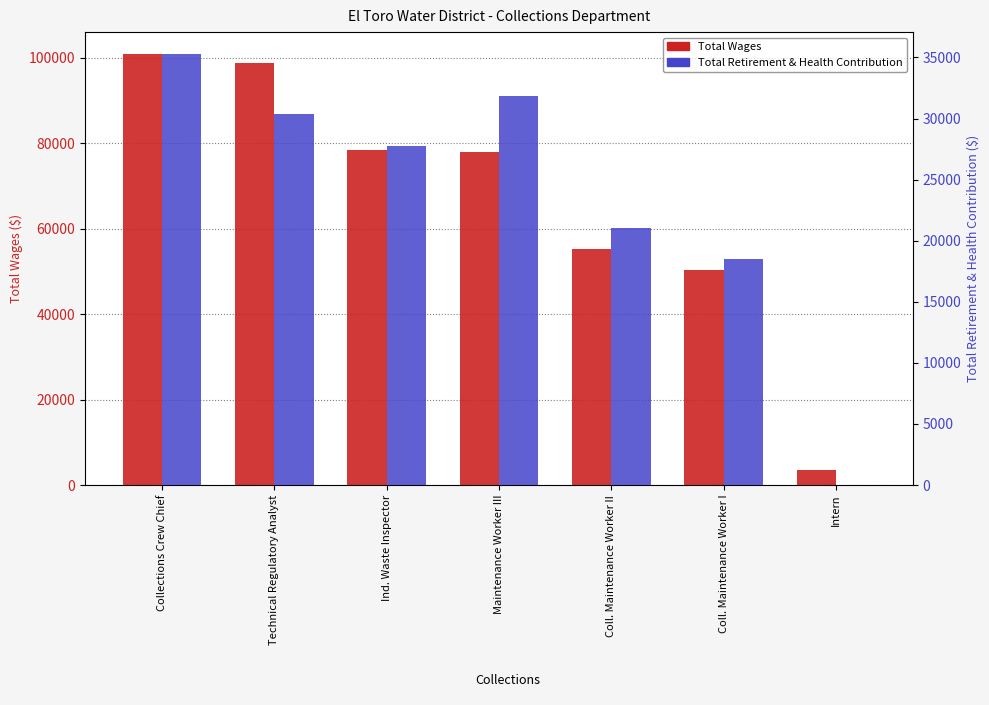

What is the sum of the Total Retirement & Health Contribution values at Technical Regulatory Analyst and Coll. Maintenance Worker II?

51418